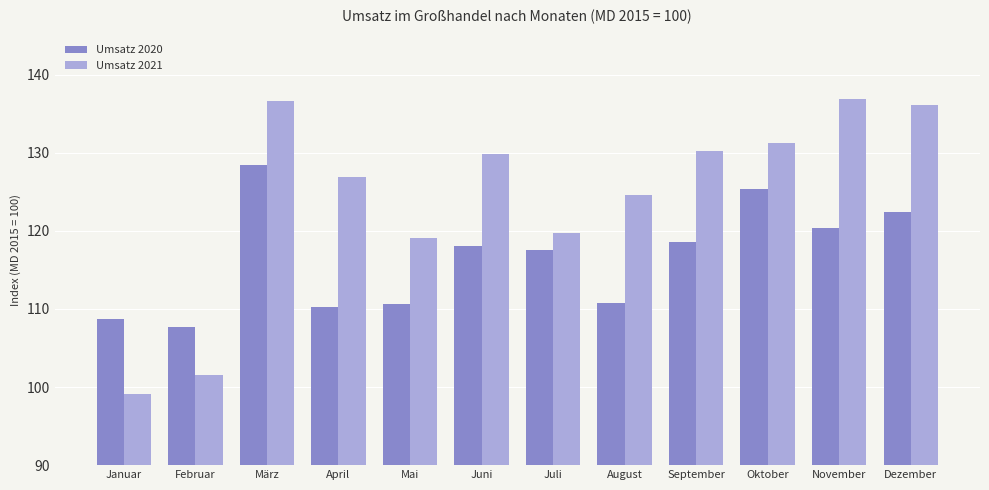

How many data points in Umsatz 2021 are above 129?

6